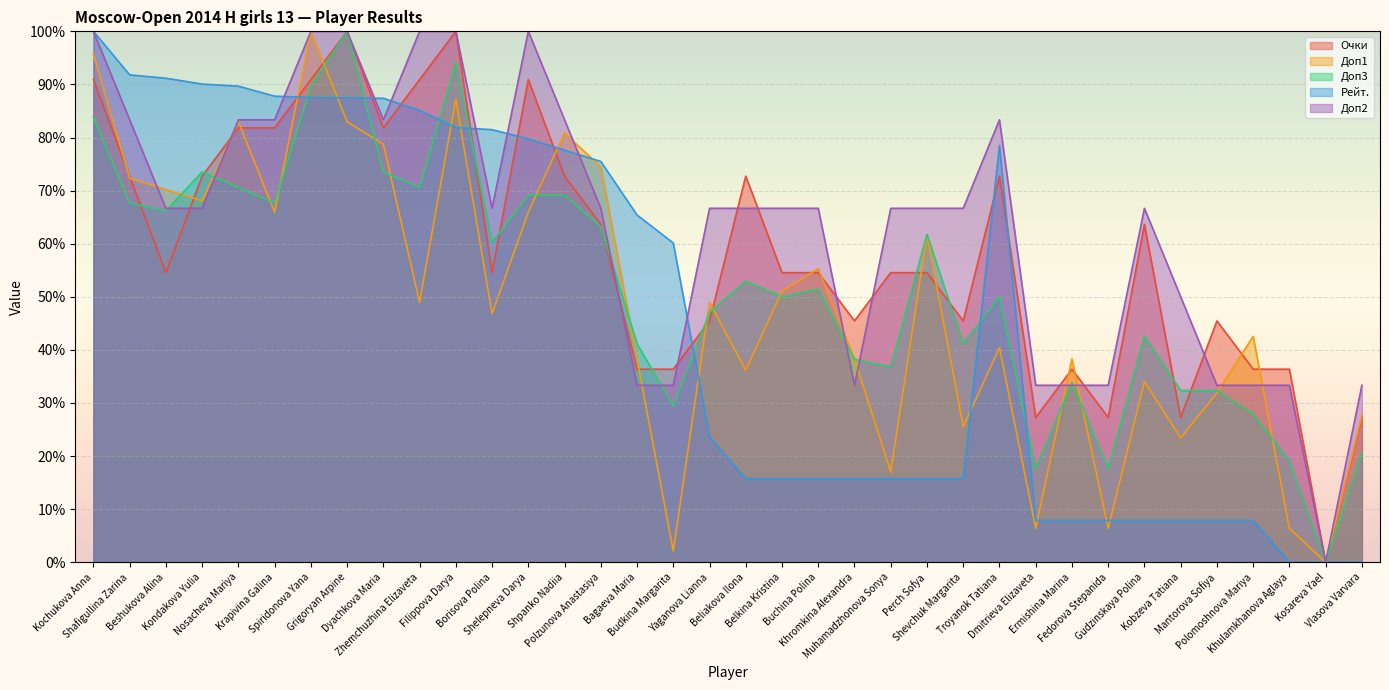

Reading left to right, extract all data points from this chart.

Очки: 90.9	72.7	54.5	72.7	81.8	81.8	90.9	100.0	81.8	90.9	100.0	54.5	90.9	72.7	63.6	36.4	36.4	45.5	72.7	54.5	54.5	45.5	54.5	54.5	45.5	72.7	27.3	36.4	27.3	63.6	27.3	45.5	36.4	36.4	0.0	27.3
Доп1: 95.7	72.3	70.2	68.1	83.0	66.0	100.0	83.0	78.7	48.9	87.2	46.8	66.0	80.9	74.5	38.3	2.1	48.9	36.2	51.1	55.3	38.3	17.0	61.7	25.5	40.4	6.4	38.3	6.4	34.0	23.4	31.9	42.6	6.4	0.0	27.7
Доп3: 83.8	67.6	66.2	73.5	70.6	67.6	89.7	100.0	73.5	70.6	94.1	60.3	69.1	69.1	63.2	41.2	29.4	47.1	52.9	50.0	51.5	38.2	36.8	61.8	41.2	50.0	17.6	33.8	17.6	42.6	32.4	32.4	27.9	19.1	0.0	20.6
Рейт.: 100.0	91.8	91.2	90.1	89.7	87.8	87.5	87.5	87.4	85.1	81.9	81.5	79.7	77.6	75.5	65.4	60.1	23.6	15.8	15.8	15.8	15.8	15.8	15.8	15.8	78.5	7.9	7.9	7.9	7.9	7.9	7.9	7.9	0.0	0.0	0.0
Доп2: 100.0	83.3	66.7	66.7	83.3	83.3	100.0	100.0	83.3	100.0	100.0	66.7	100.0	83.3	66.7	33.3	33.3	66.7	66.7	66.7	66.7	33.3	66.7	66.7	66.7	83.3	33.3	33.3	33.3	66.7	50.0	33.3	33.3	33.3	0.0	33.3